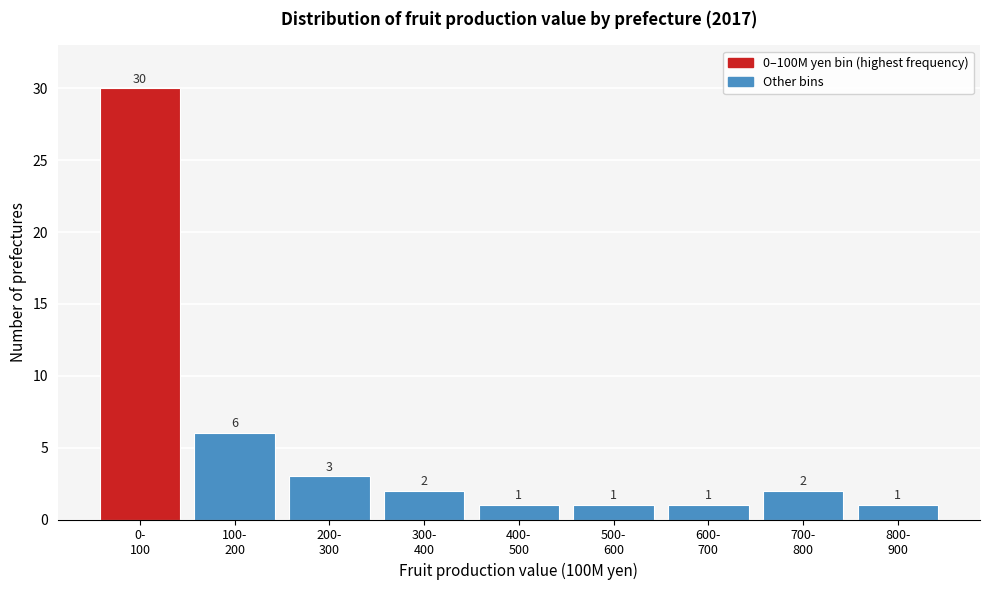

Reading right to left, extract all data points from this chart.

1	2	1	1	1	2	3	6	30